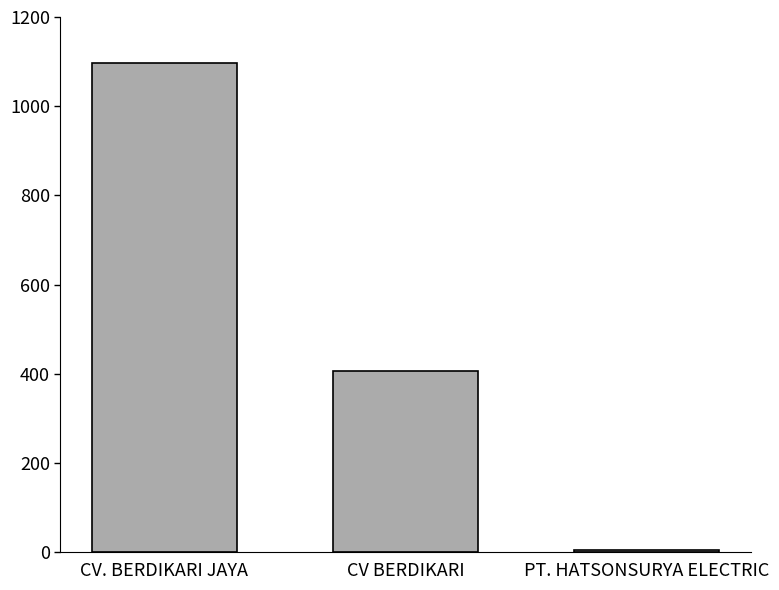

The chart shows a value of 1097 at CV. BERDIKARI JAYA. True or false?

True